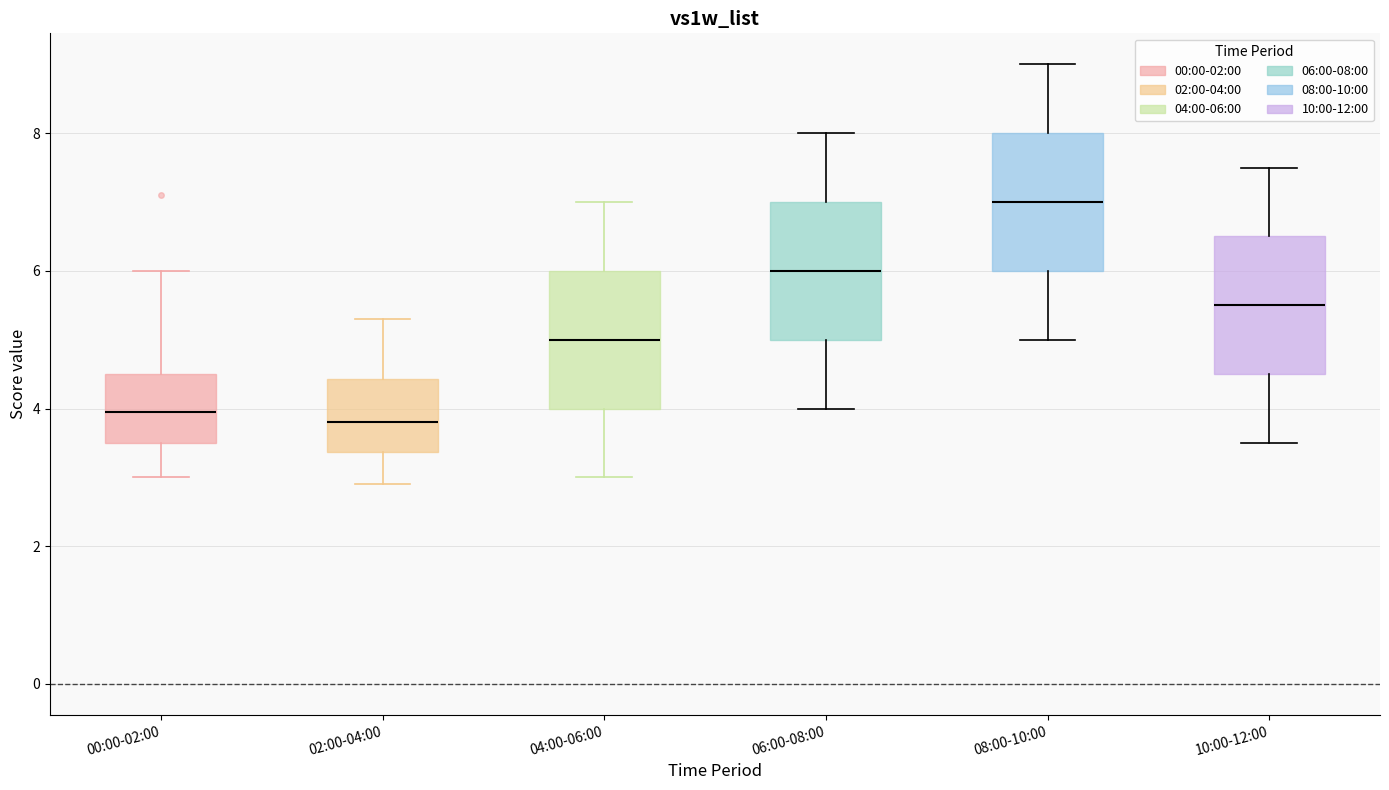

Reading left to right, transcribe this box plot: for each box, give where its median line is, the range the box spans, and where its two whiskers end, as read against the y-axis. The values are not printed on the chart, so give them approximately, as read against the axis.

00:00-02:00: median 4.0, box 3.6 to 4.6, whiskers 3.0 to 6.0
02:00-04:00: median 3.8, box 3.4 to 4.4, whiskers 3.0 to 5.4
04:00-06:00: median 5.0, box 4.0 to 6.0, whiskers 3.0 to 7.0
06:00-08:00: median 6.0, box 5.0 to 7.0, whiskers 4.0 to 8.0
08:00-10:00: median 7.0, box 6.0 to 8.0, whiskers 5.0 to 9.0
10:00-12:00: median 5.6, box 4.6 to 6.6, whiskers 3.6 to 7.6